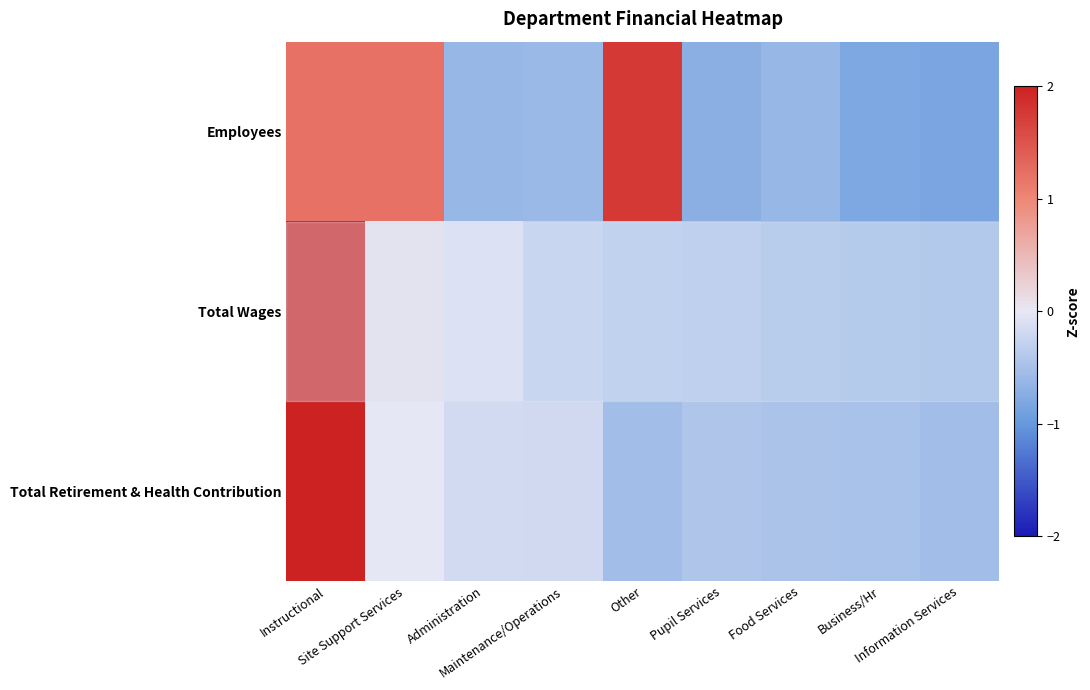

Between Administration and Food Services, which is larger?

Administration